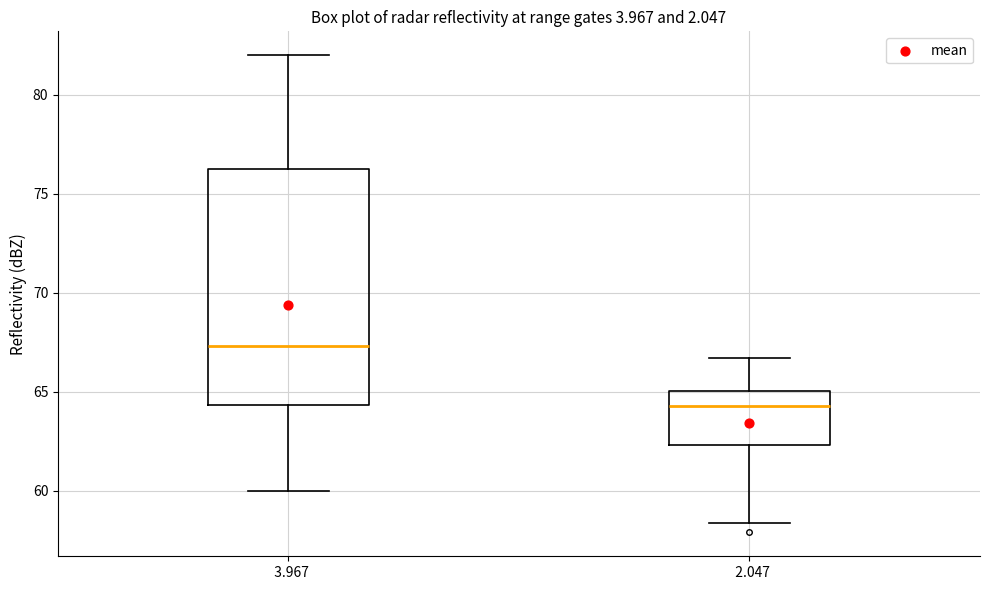

Where is the upper edge of the box at x = 2.047 on the y-axis? The values are not printed on the chart, so give them approximately, as read against the axis.

65.0